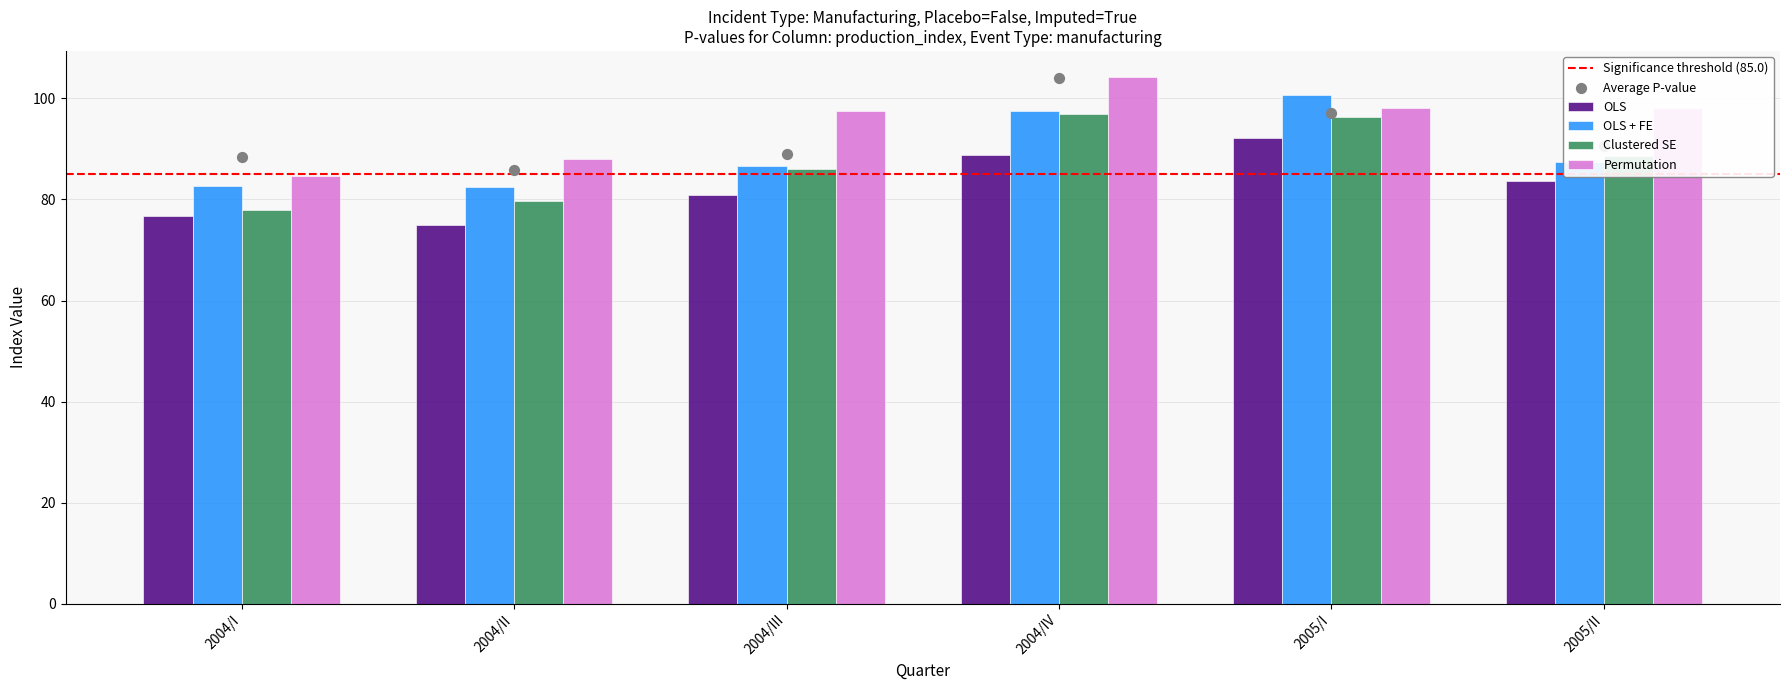

At how many categories does at least one series exceed 76?

6